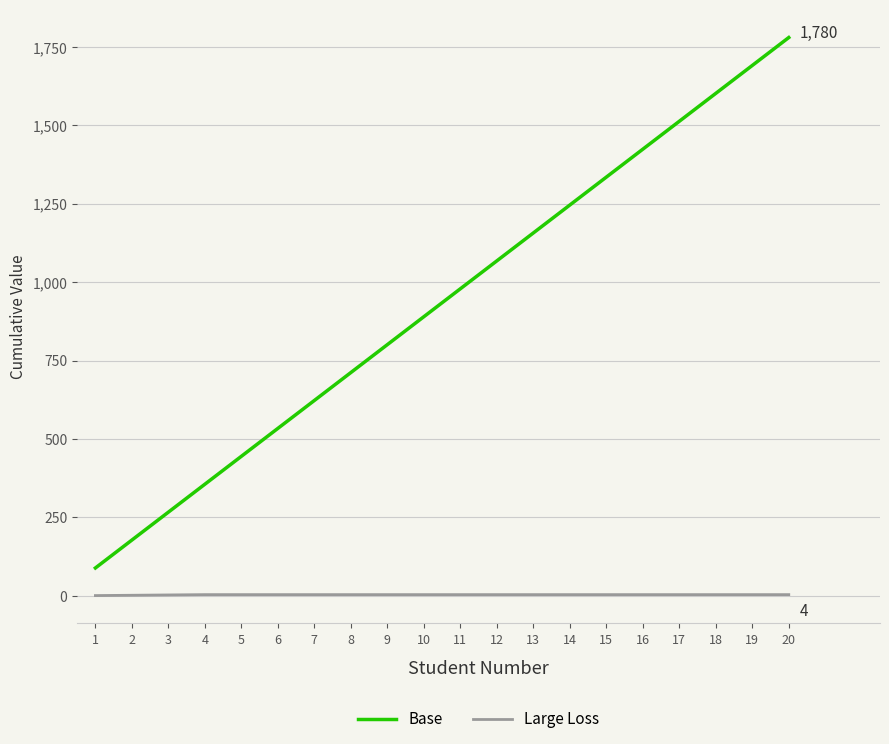

How many distinct data groups are displayed?

2